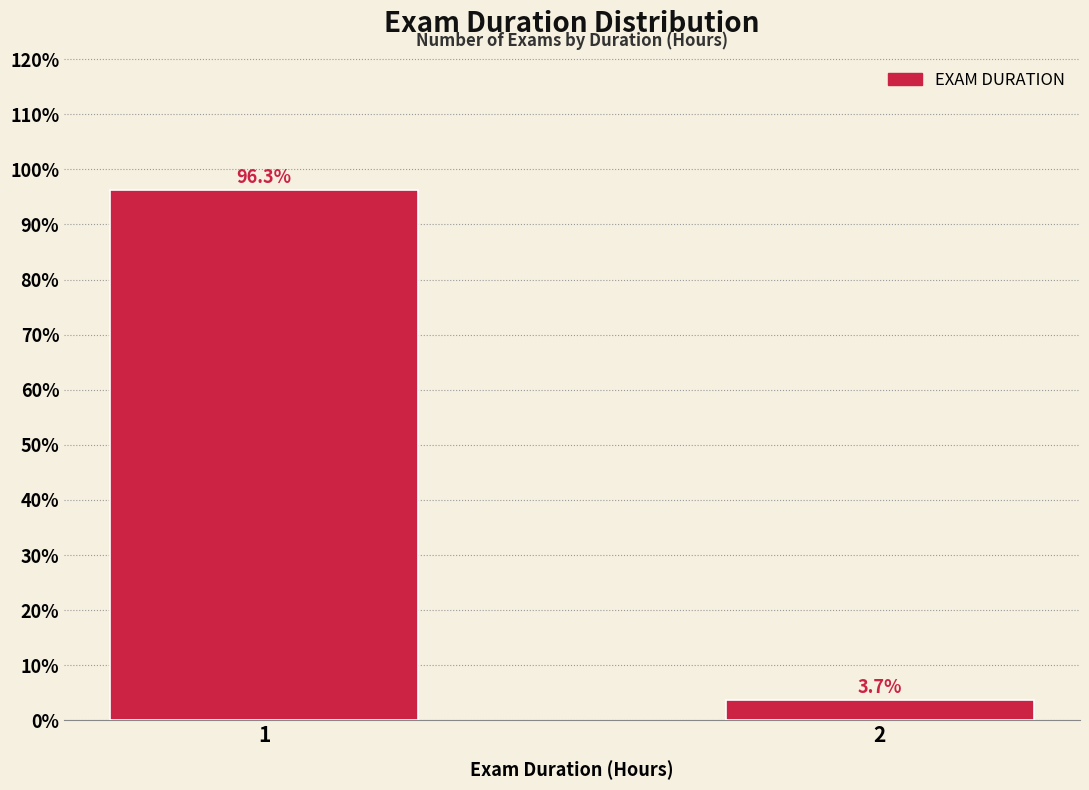

Reading left to right, what are all the values shown in this chart?

1=96.3	2=3.7